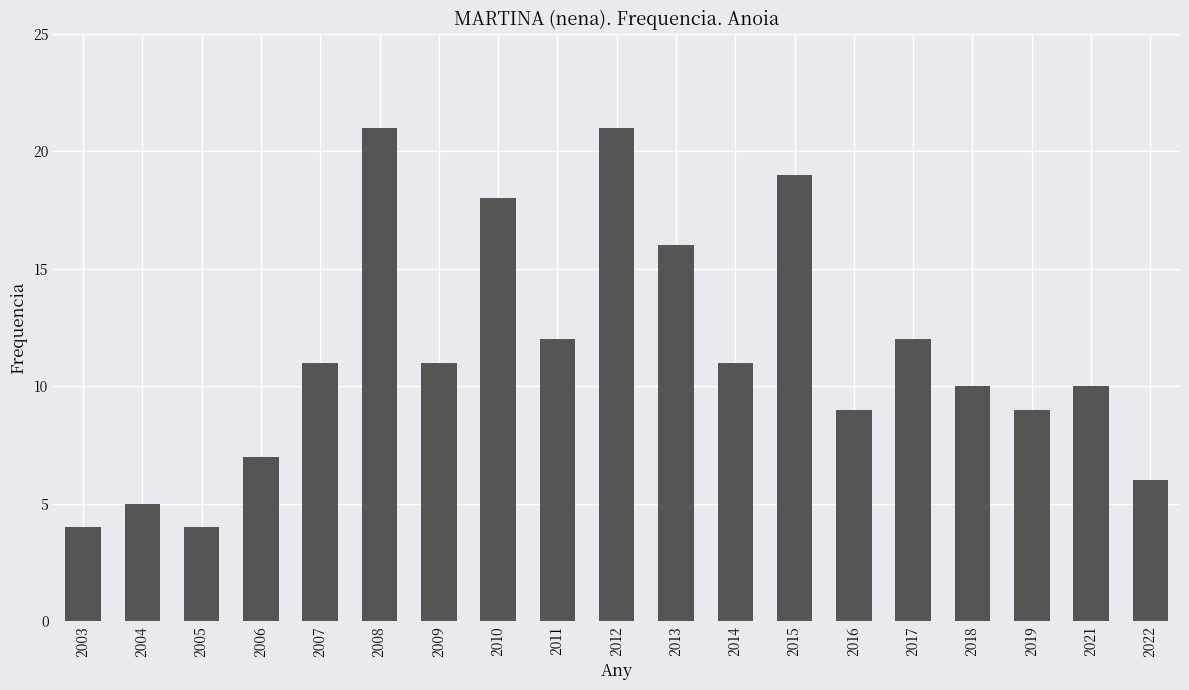

Reading left to right, list all the values displayed in this chart.

4	5	4	7	11	21	11	18	12	21	16	11	19	9	12	10	9	10	6